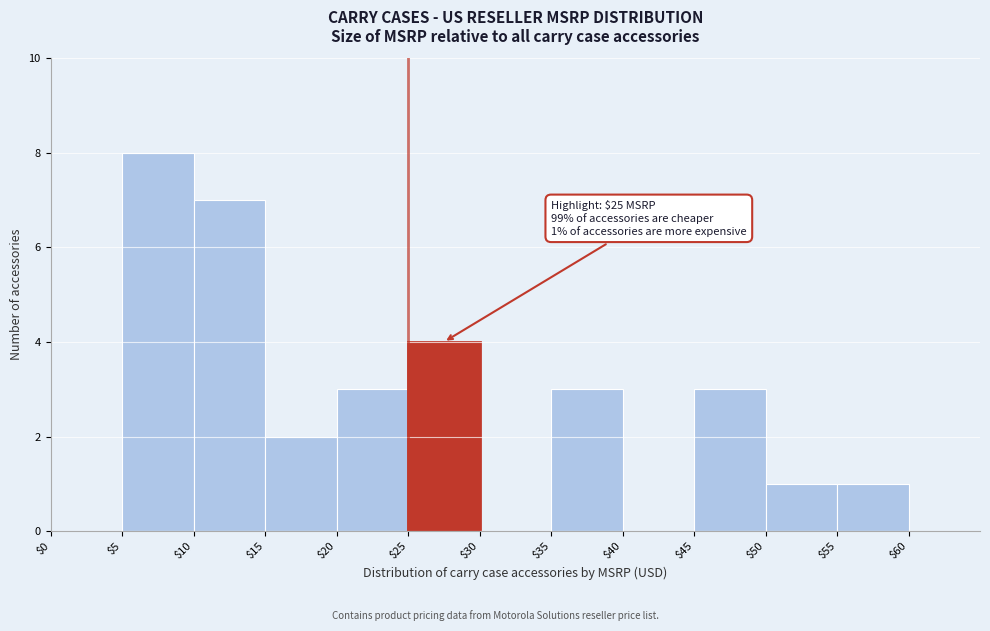

Which range on the x-axis has the tallest bar?

5 to 10